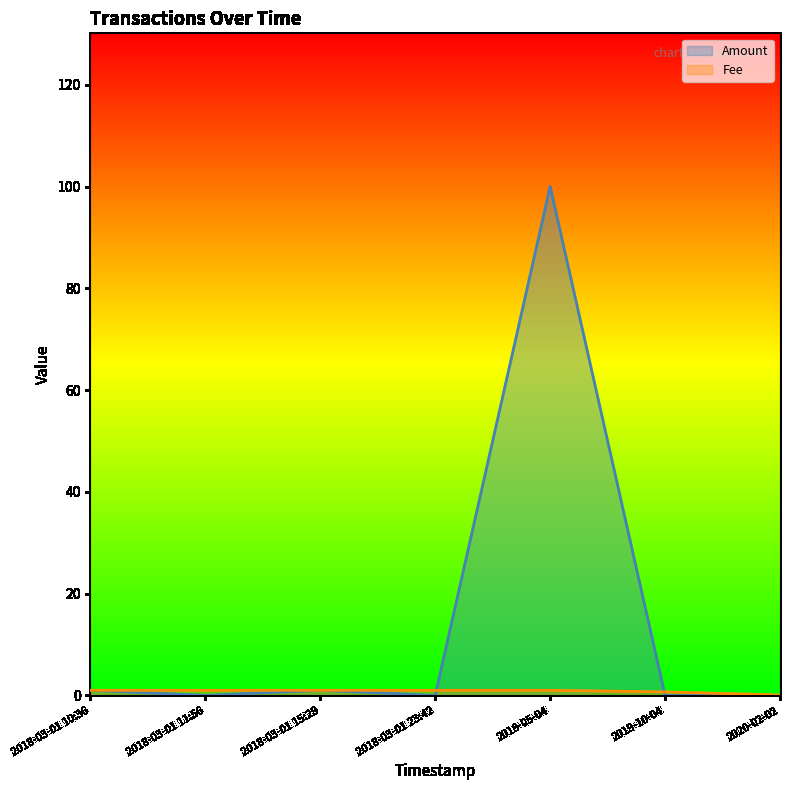

How many data points in Amount are above 0?

4